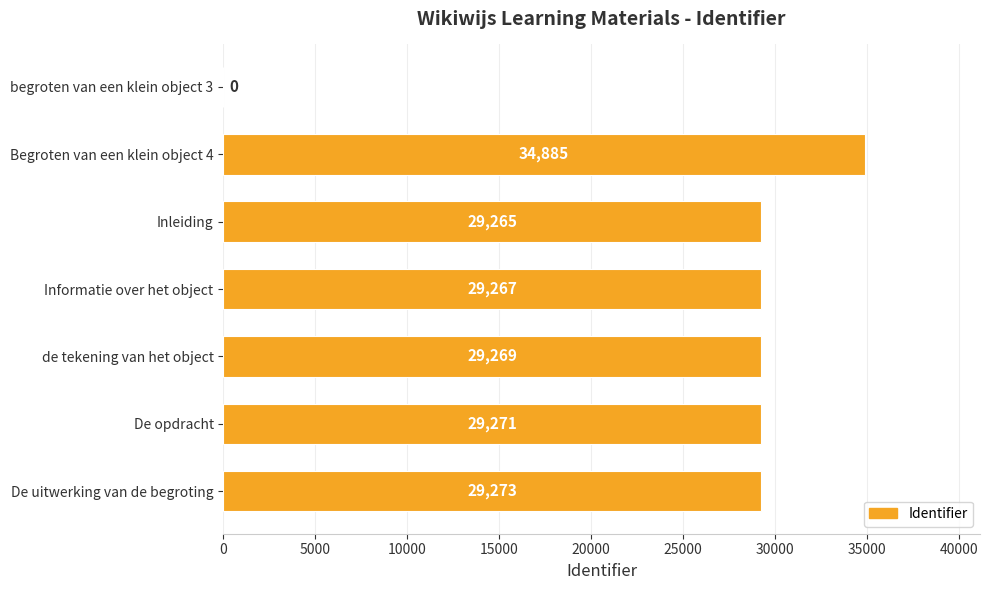

Between de tekening van het object and Inleiding, which is larger?

de tekening van het object